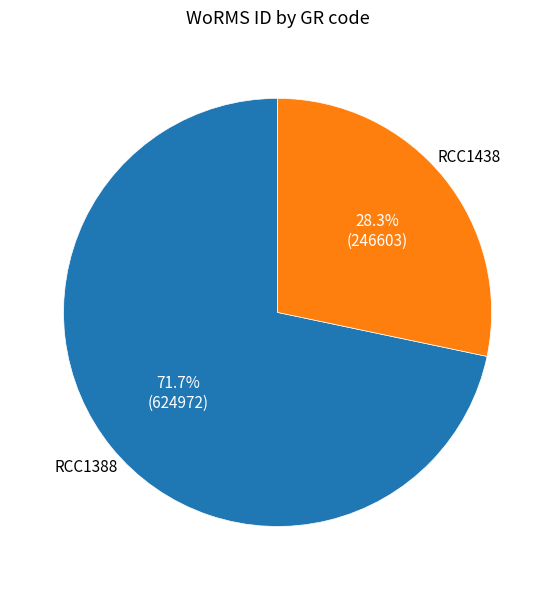

The RCC1438 slice represents 28% of the pie. True or false?

True